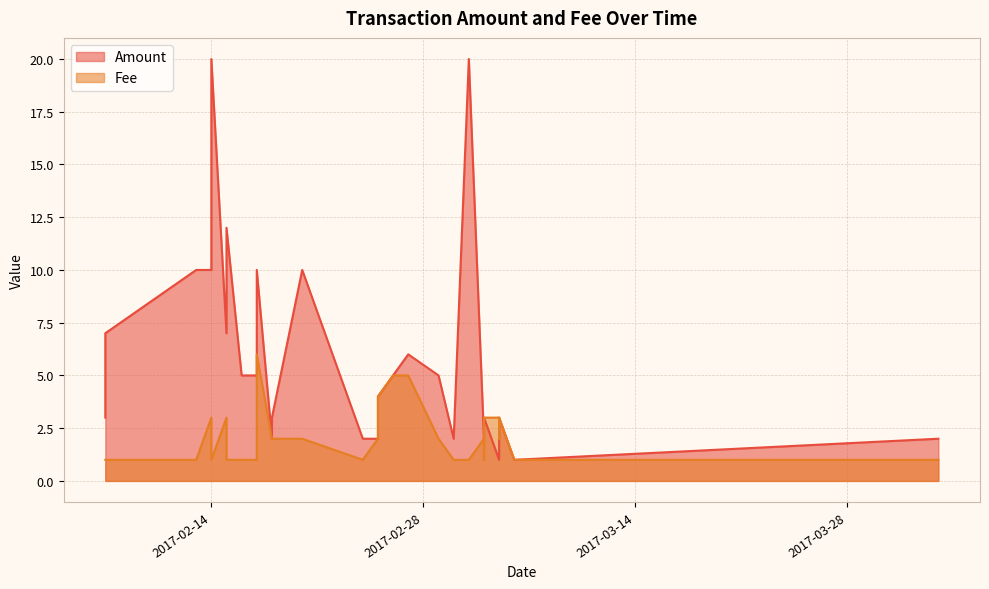

What is the average value of the Fee series?

2.4